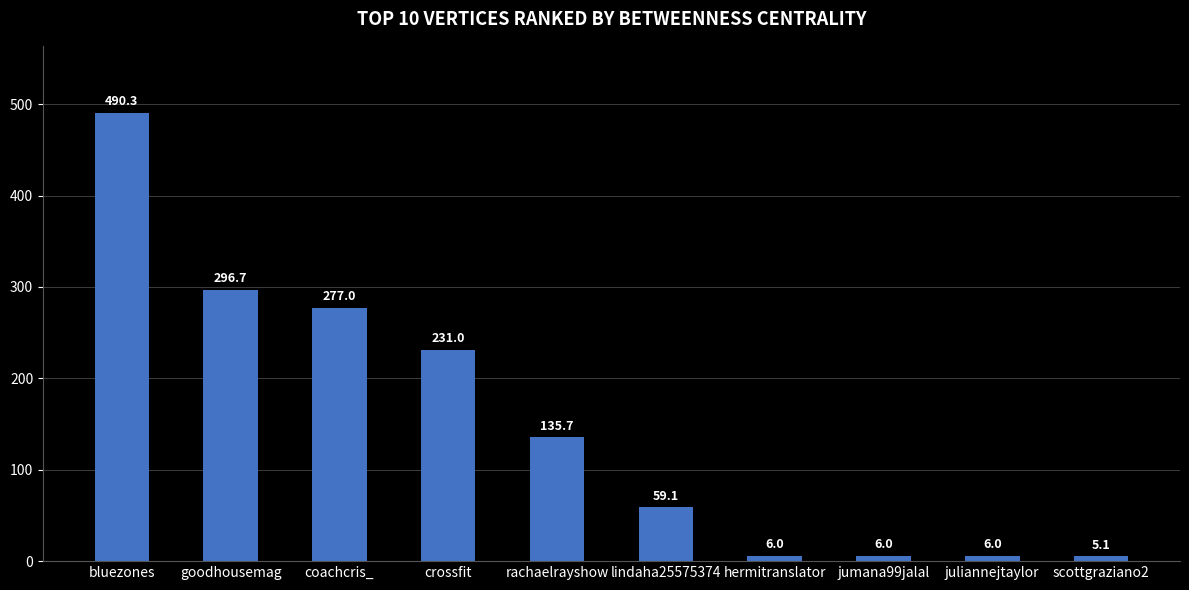

The chart shows a value of 231.0 at crossfit. True or false?

True